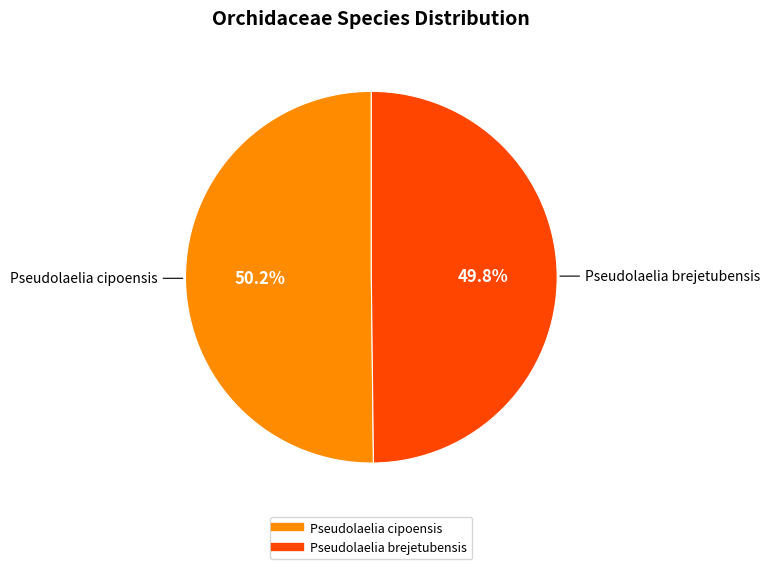

To the nearest percent, what percentage of the pie is Pseudolaelia cipoensis?

50%